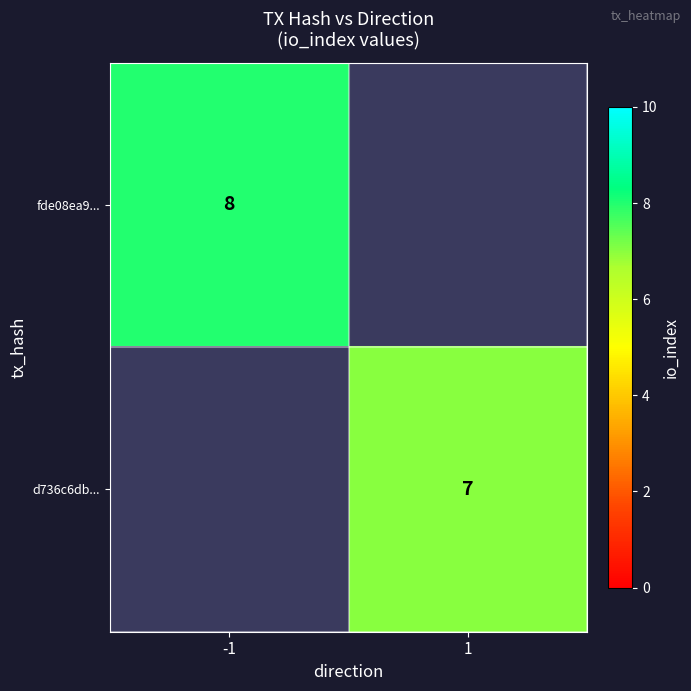

What is the smallest value displayed?

7.0